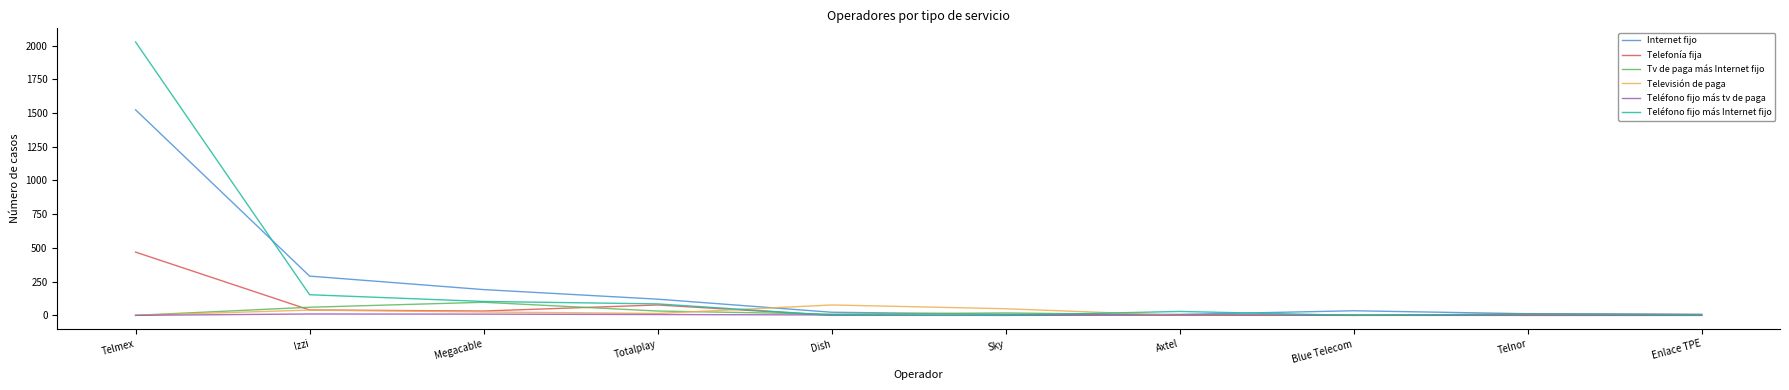

True or false: Teléfono fijo más tv de paga has a value of 0 at Telmex.

True